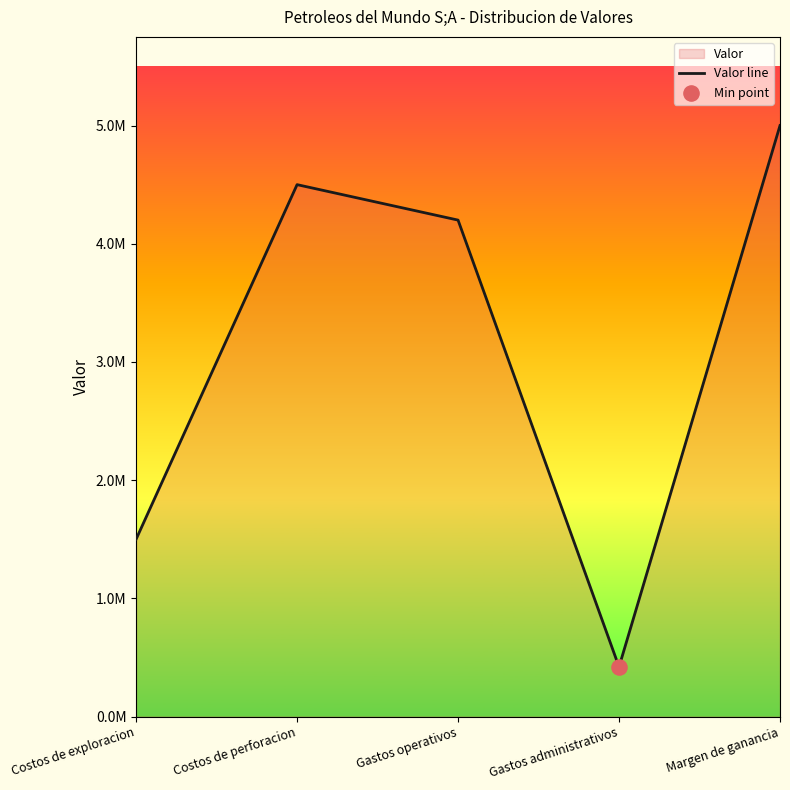

Which has a higher value, Costos de perforacion or Gastos administrativos?

Costos de perforacion